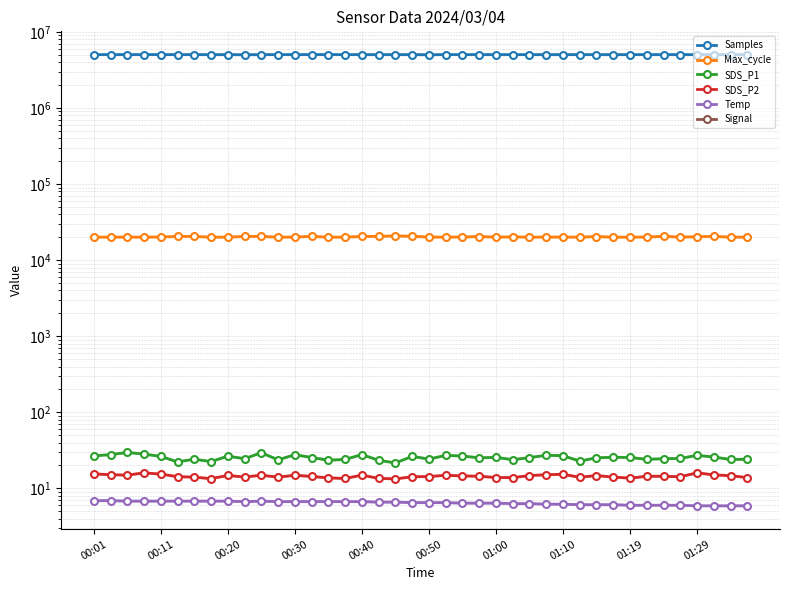

What is the spread (max minus min) of values at 25?

5024449.0